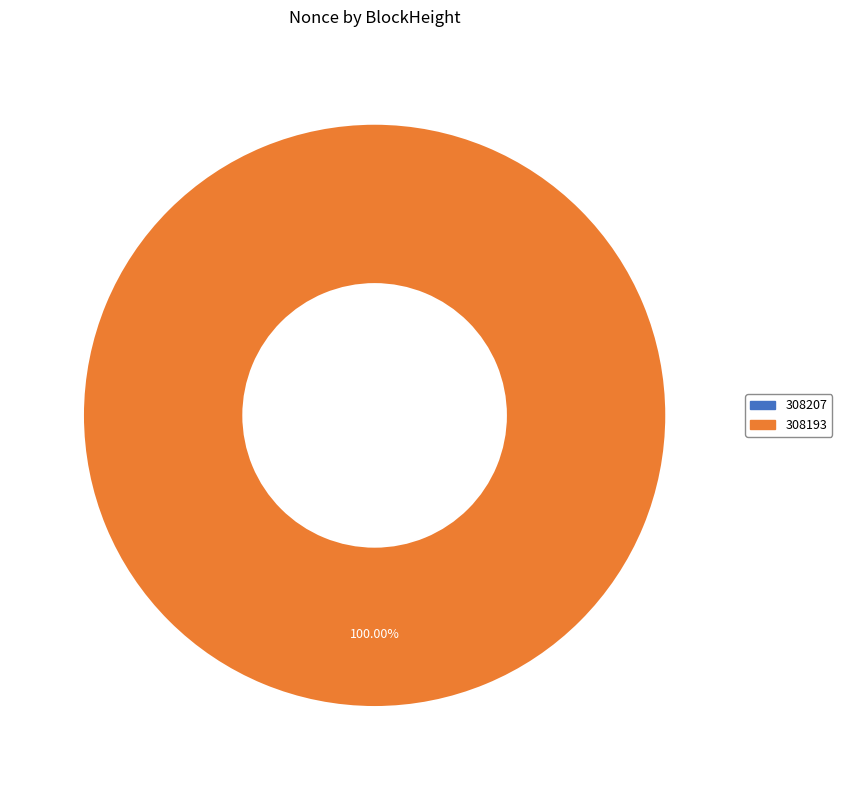

The 308207 slice represents 0% of the pie. True or false?

True